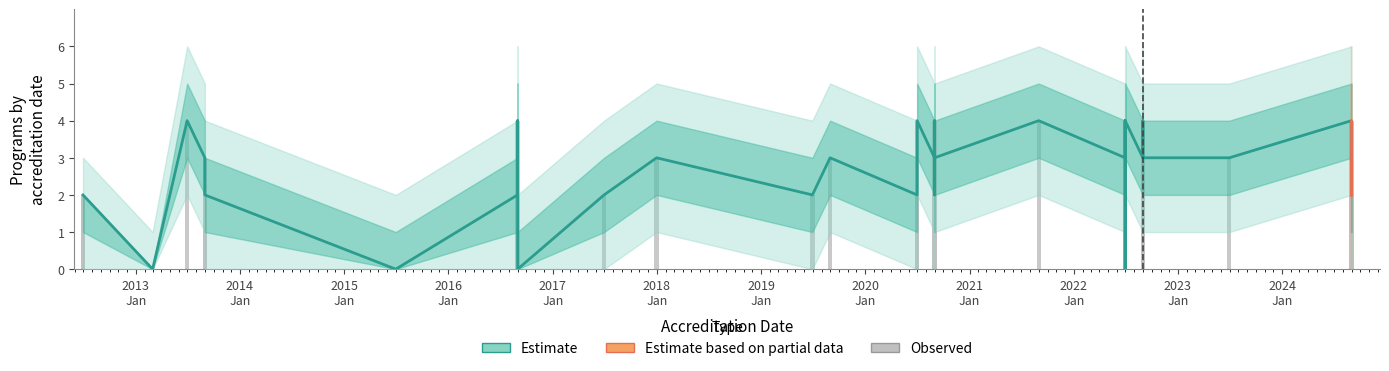

What is the difference between the maximum and second lowest values in the lower1 series?

3